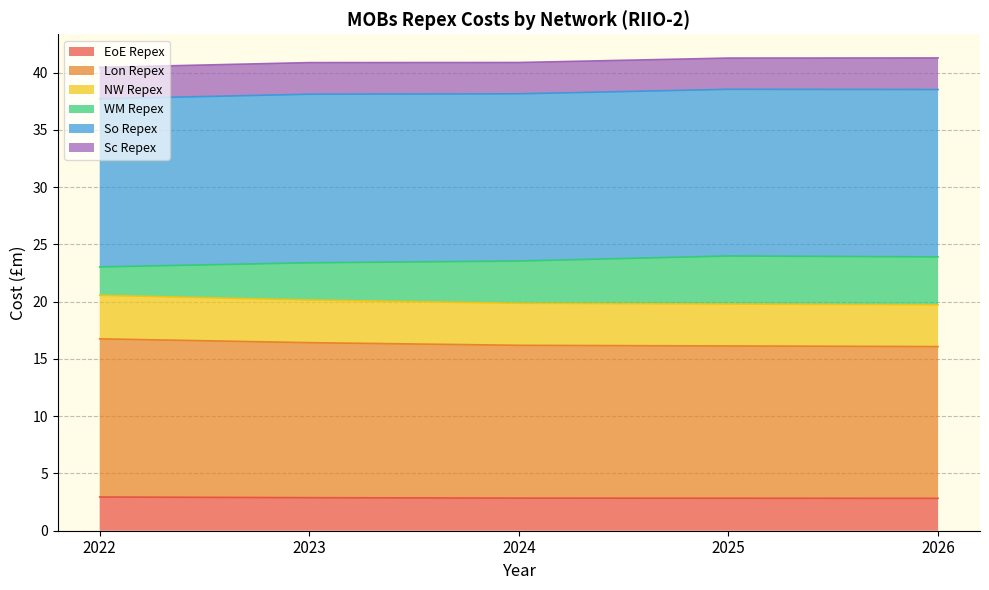

What is the highest value of the EoE Repex series?

2.9